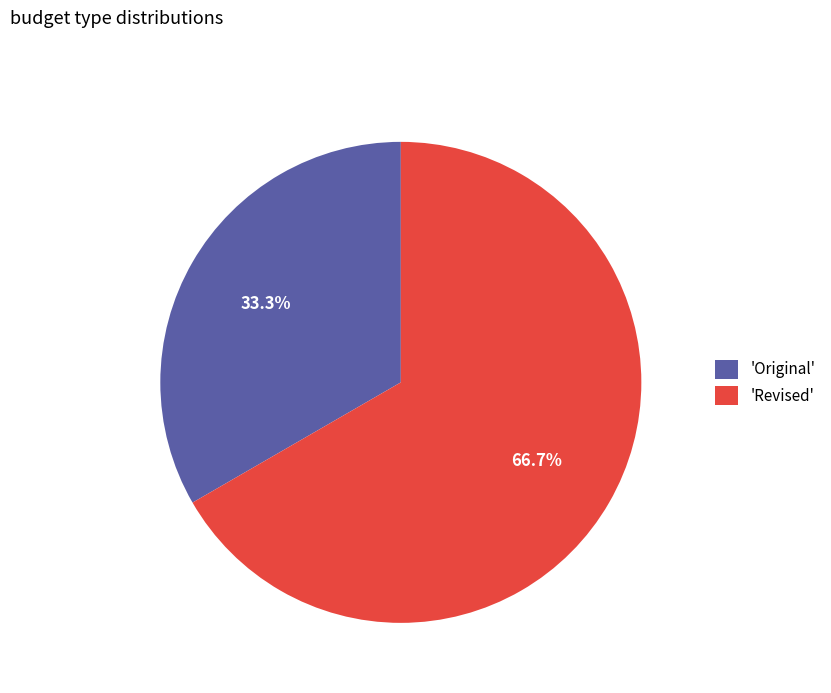

Approximately how many times larger is the value at 'Original' compared to 'Revised'?

0.5